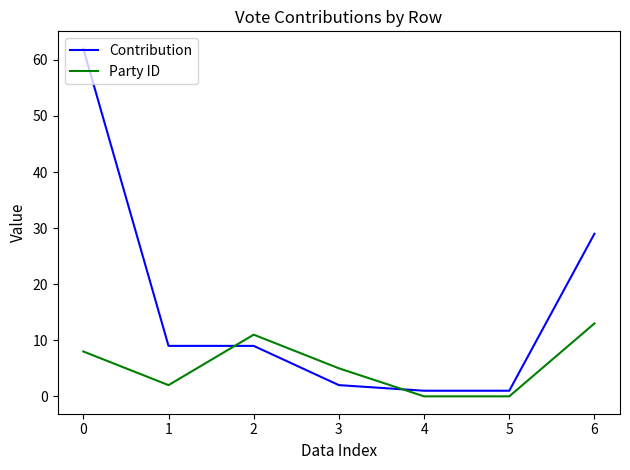

What are all the series names shown in the legend?

Contribution, Party ID